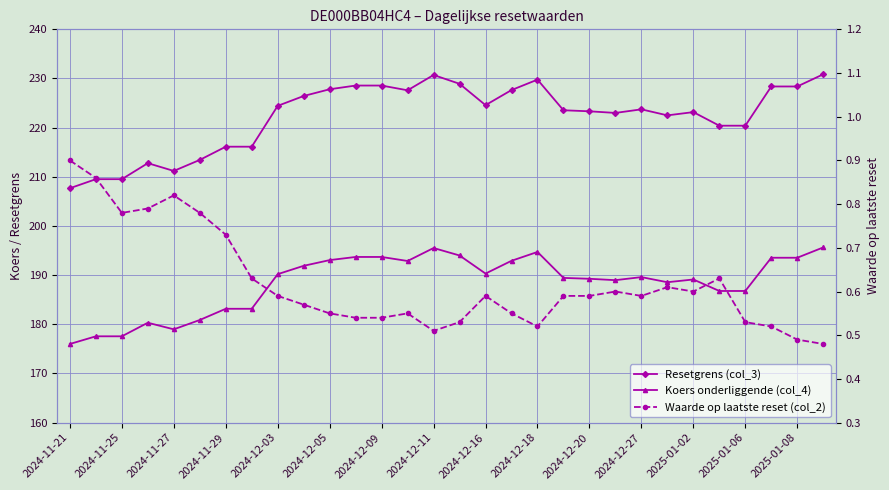

Count the Waarde op laatste reset (col_2) values in the range 0 to 1.

30